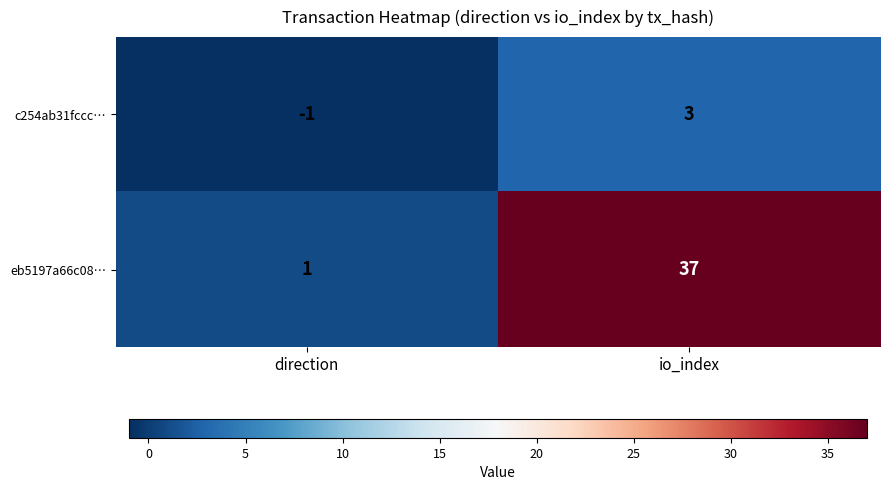

List the series in order of their peak value, highest first.

eb5197a66c08…, c254ab31fccc…